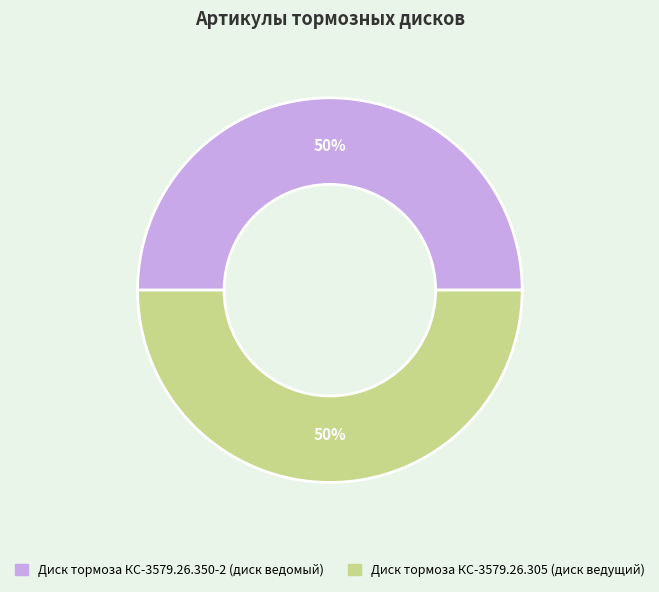

Count the number of slices in the pie.

2